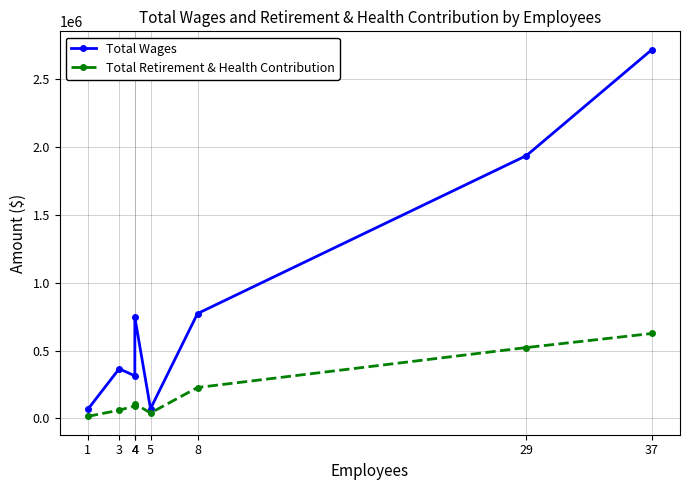

What is the value of the Total Wages point at the 3rd from the left?

313635